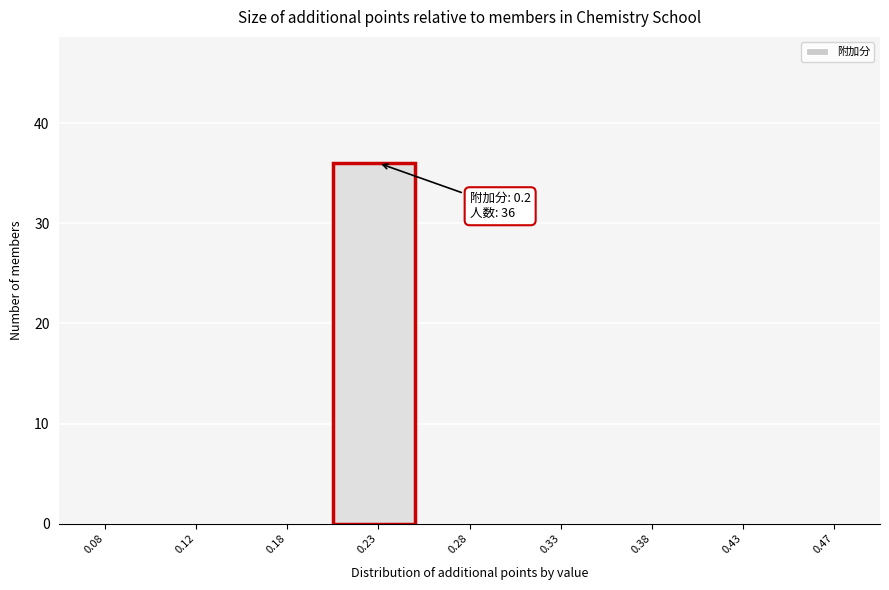

Reading left to right, list all the values displayed in this chart.

0.08=0	0.12=0	0.18=0	0.23=36	0.28=0	0.33=0	0.38=0	0.43=0	0.47=0